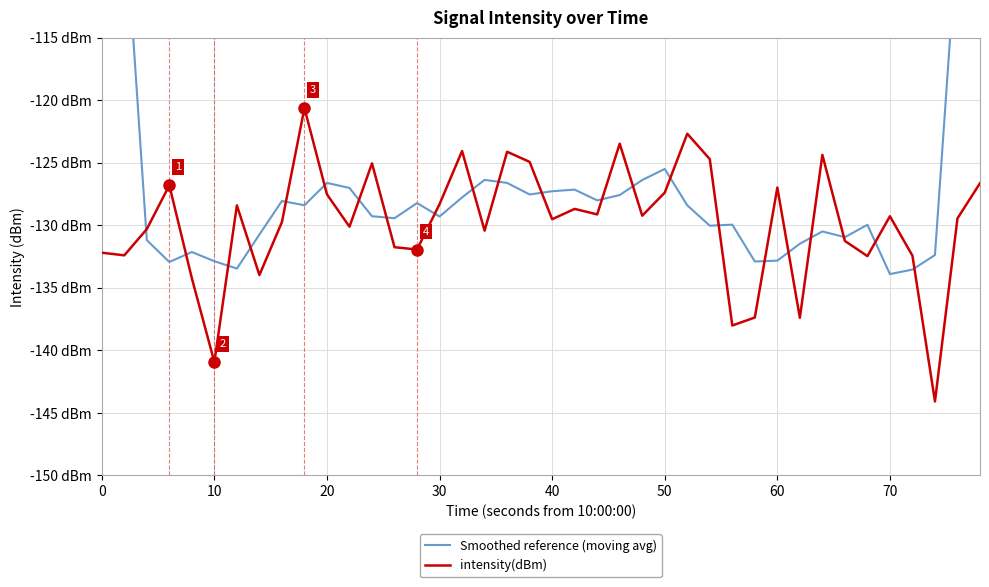

Rank the series by their average value, from highest to lowest.

Smoothed reference (moving avg), intensity(dBm)